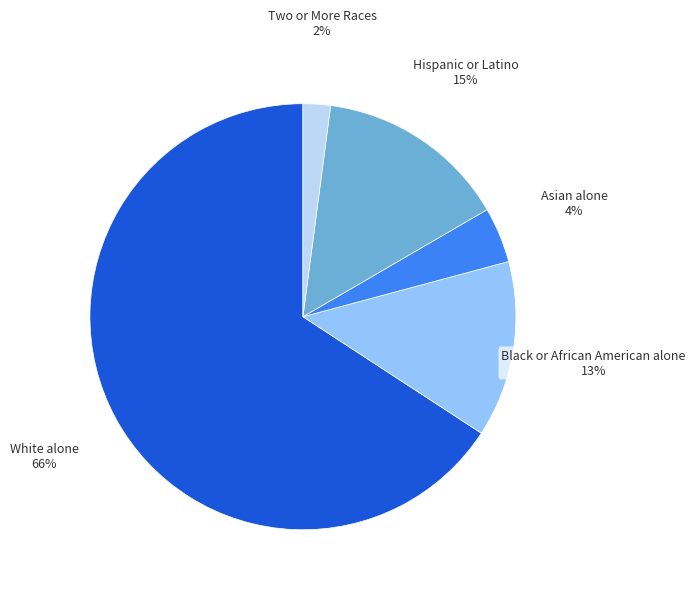

To the nearest percent, what is the average slice percentage?

20%